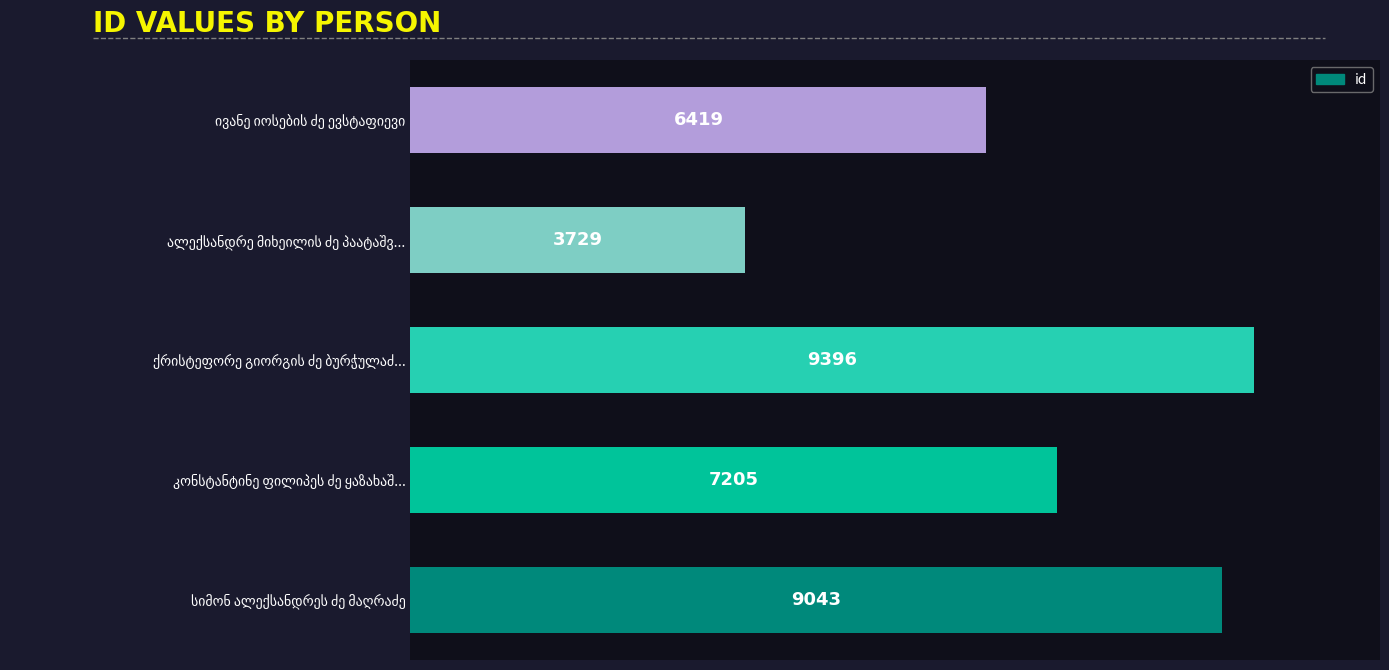

What is the greatest value displayed?

9396